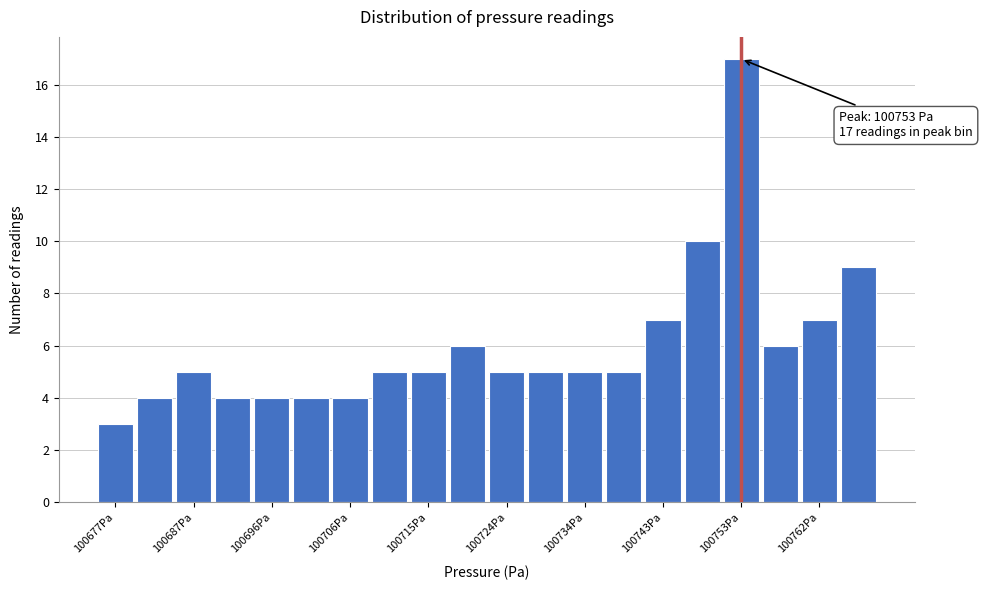

Over which range of the x-axis is the bar tallest?

100751 to 100756